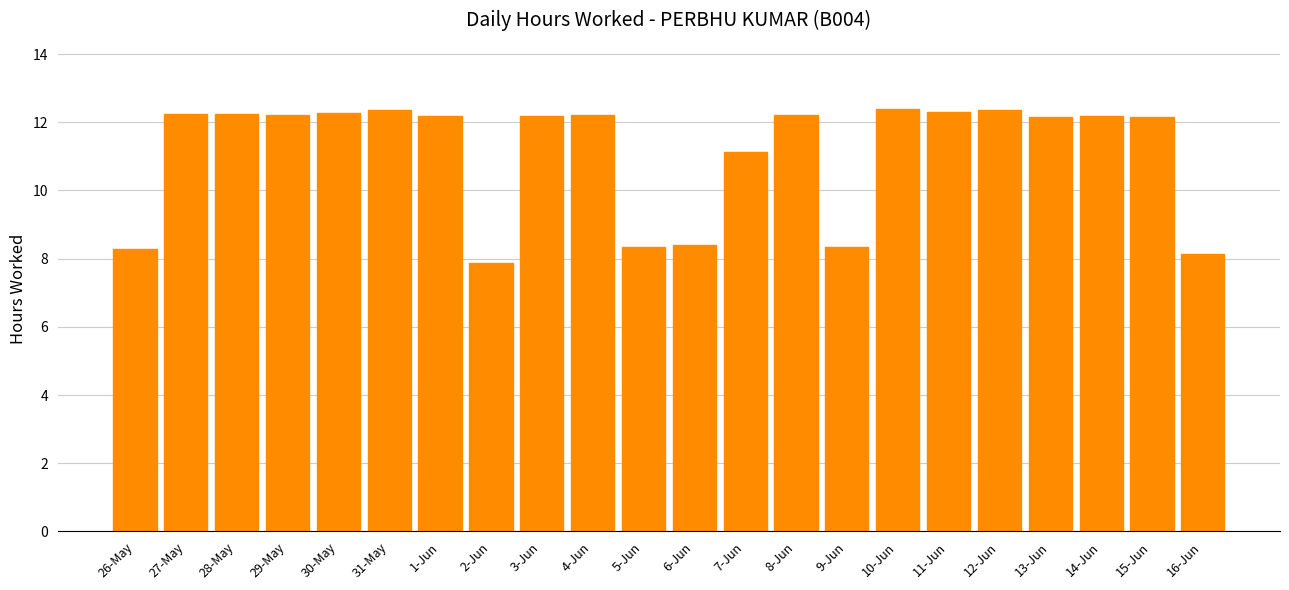

What is the smallest value displayed?

7.9